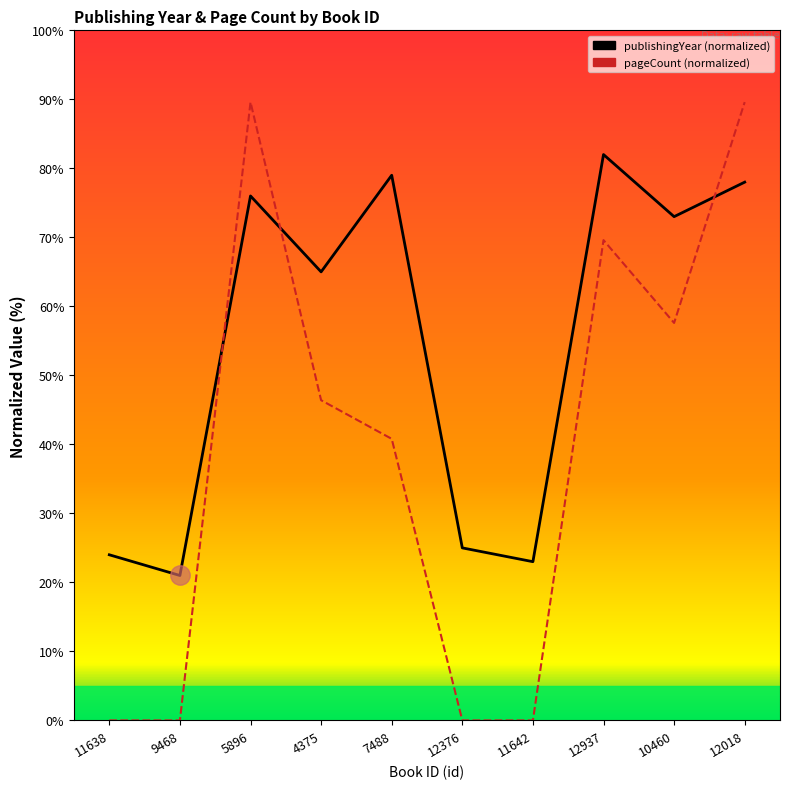

What position from the left is 5896?

3